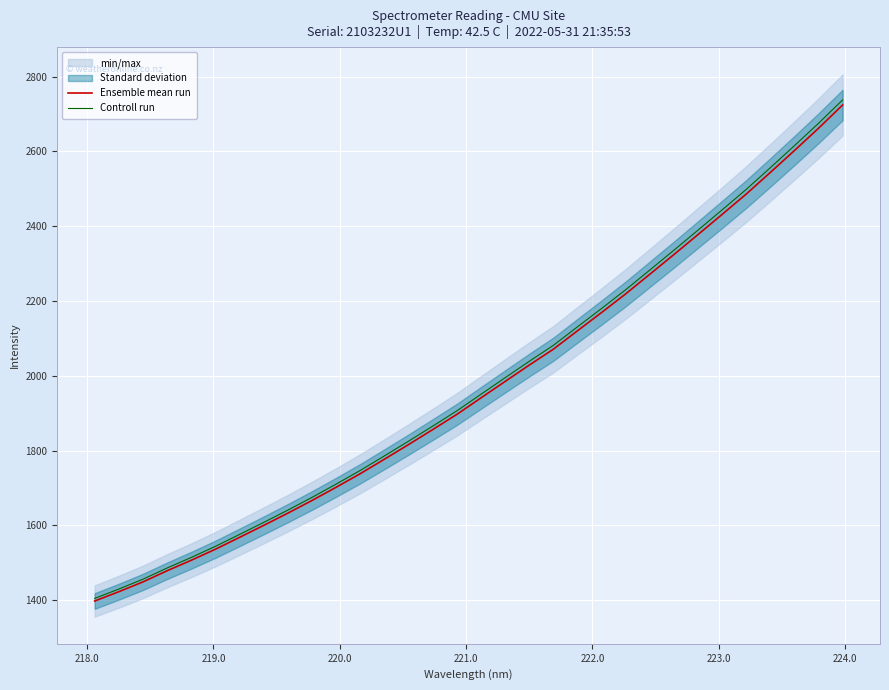

What is the difference between the second highest and second lowest values in the Controll run series?

1245.7